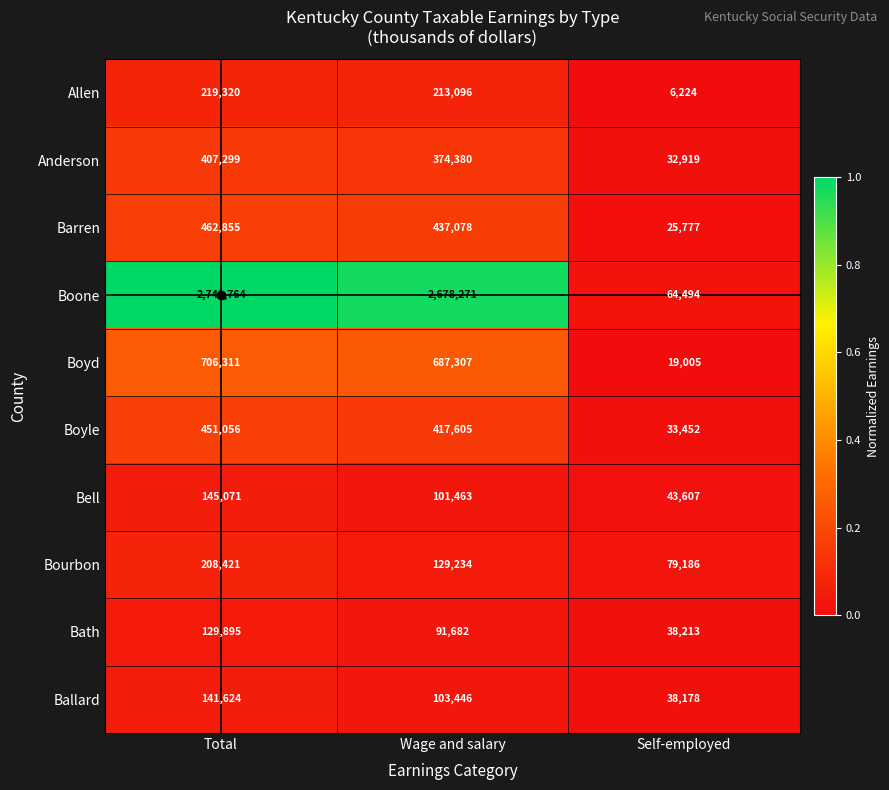

Rank the series by their maximum value, from lowest to highest.

Bath, Ballard, Bell, Bourbon, Allen, Anderson, Boyle, Barren, Boyd, Boone